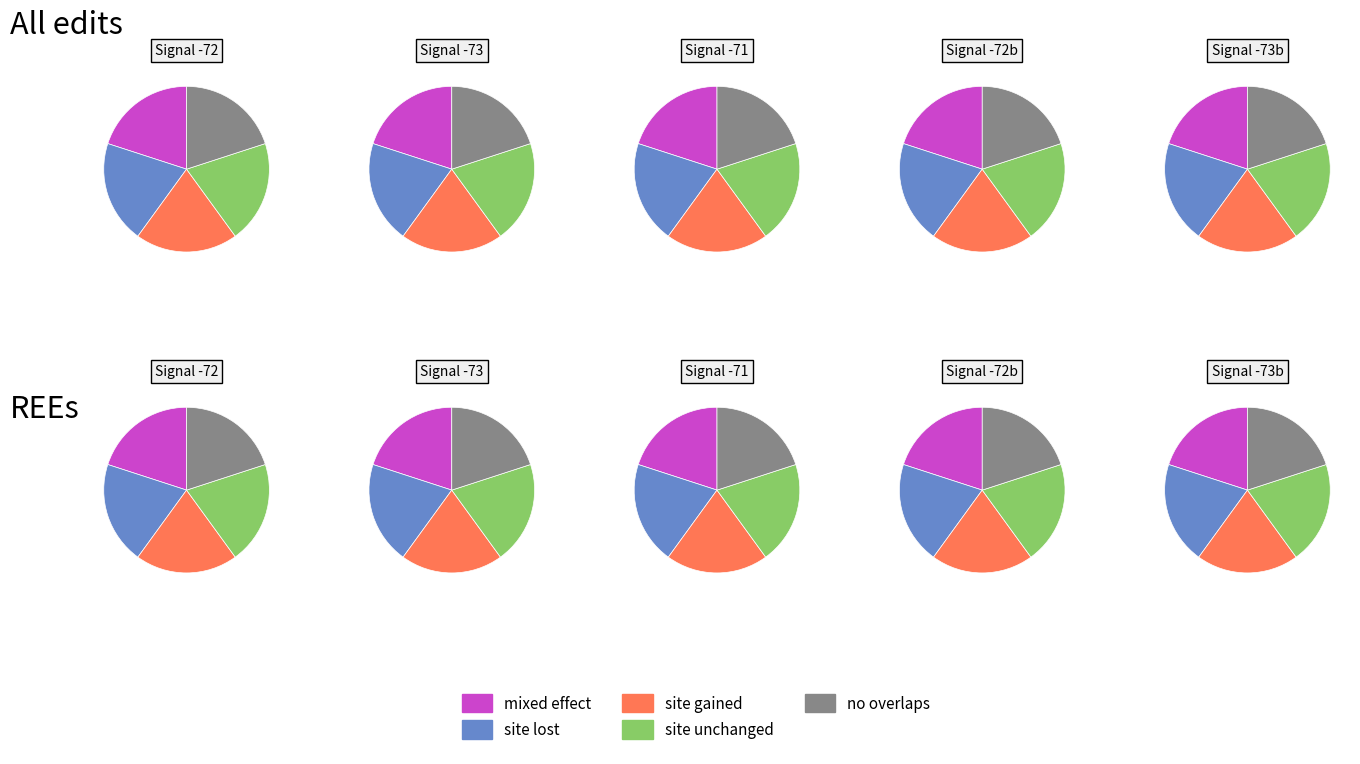

Does any single category account for the majority?

No